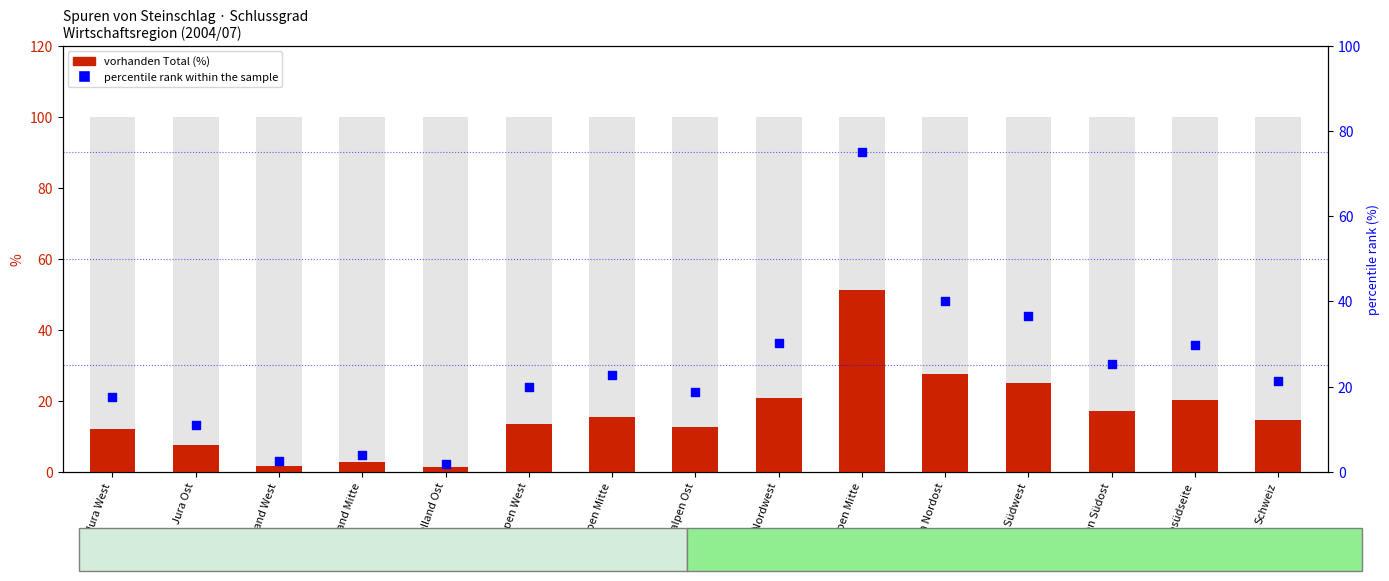

Which series contains the highest Y value?

nicht vorhanden Total